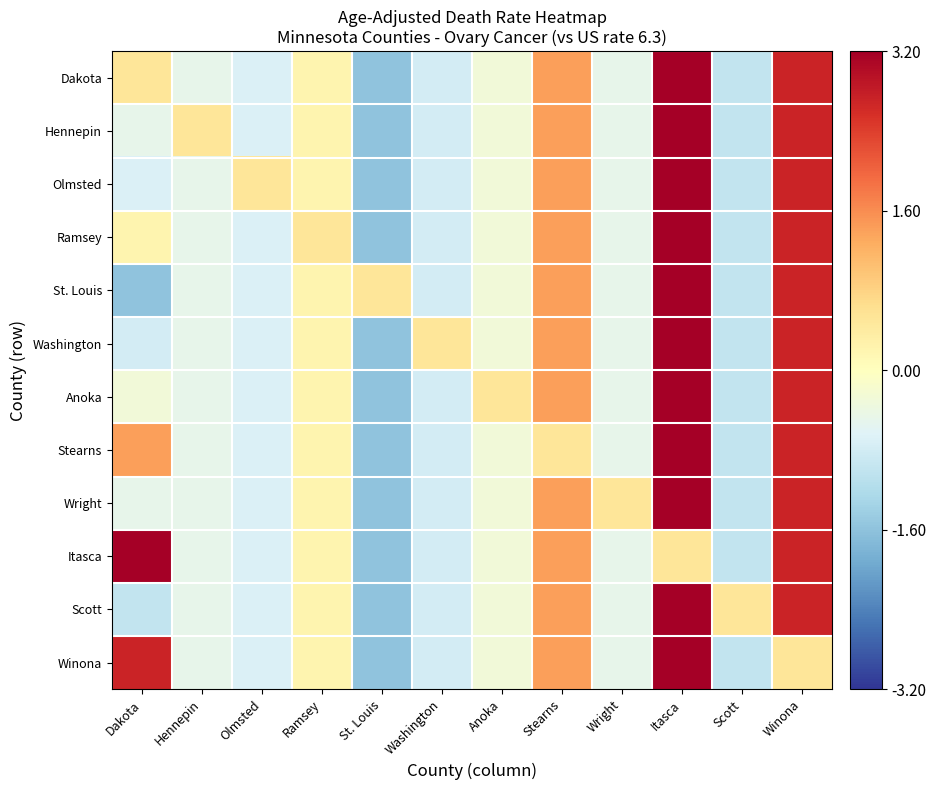

What is the total value across all series at Stearns?

15.9